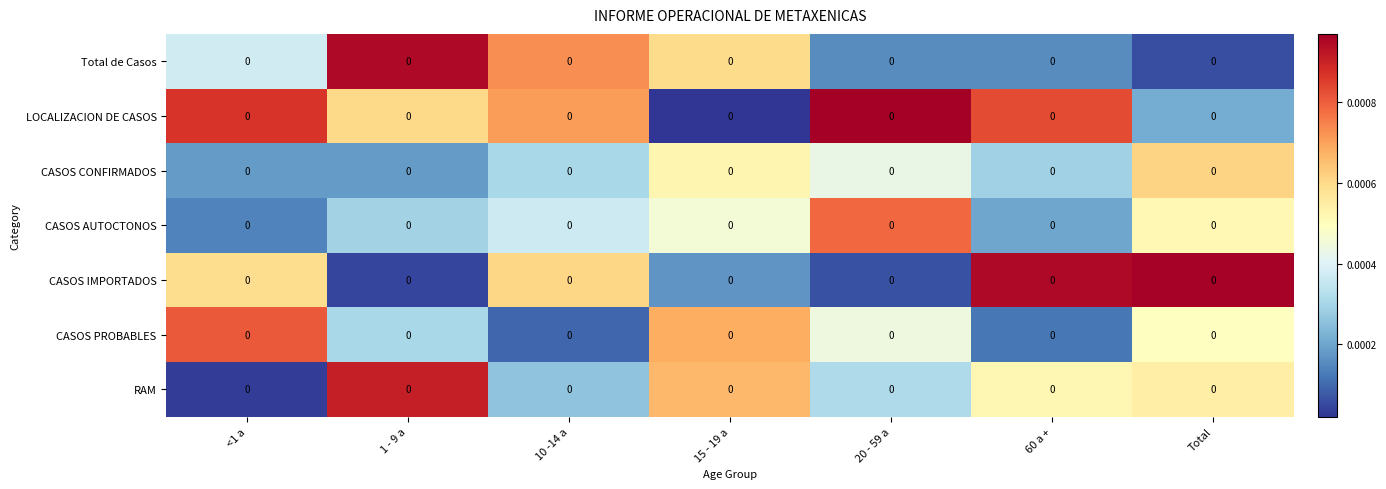

True or false: RAM has a value of 0.0 at <1 a.

False